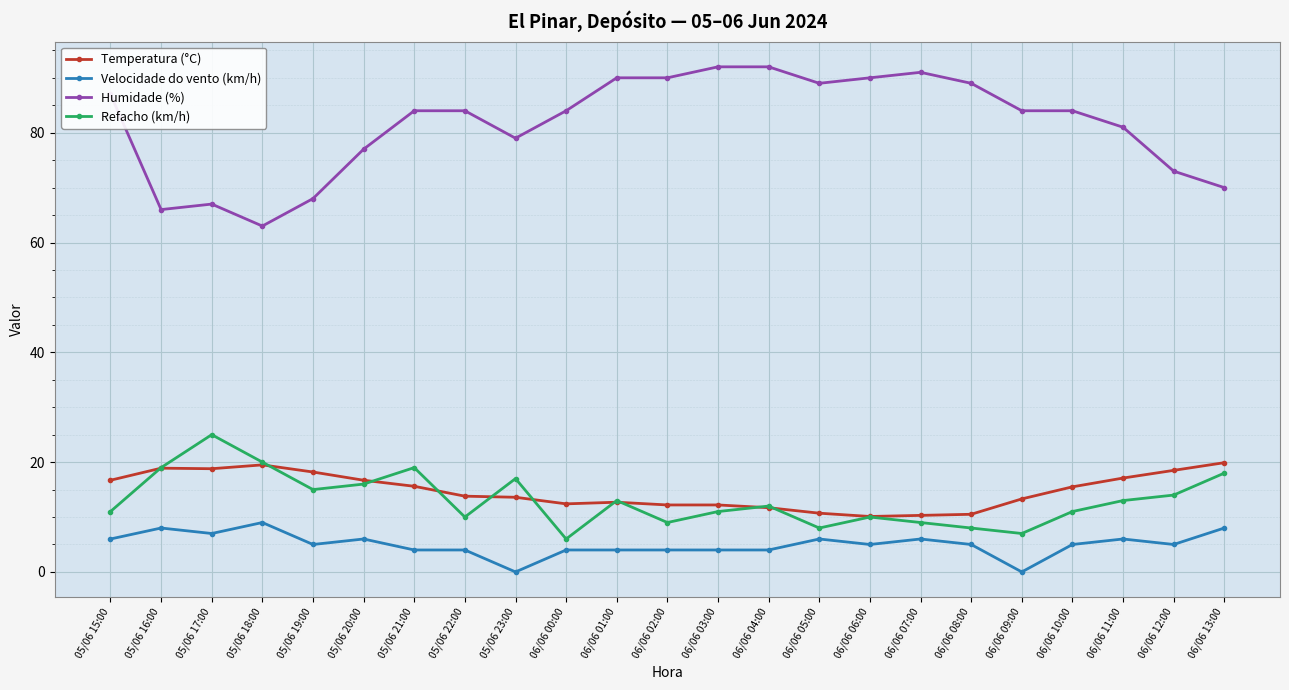

What is the label of the 12th point from the right?

06/06 02:00